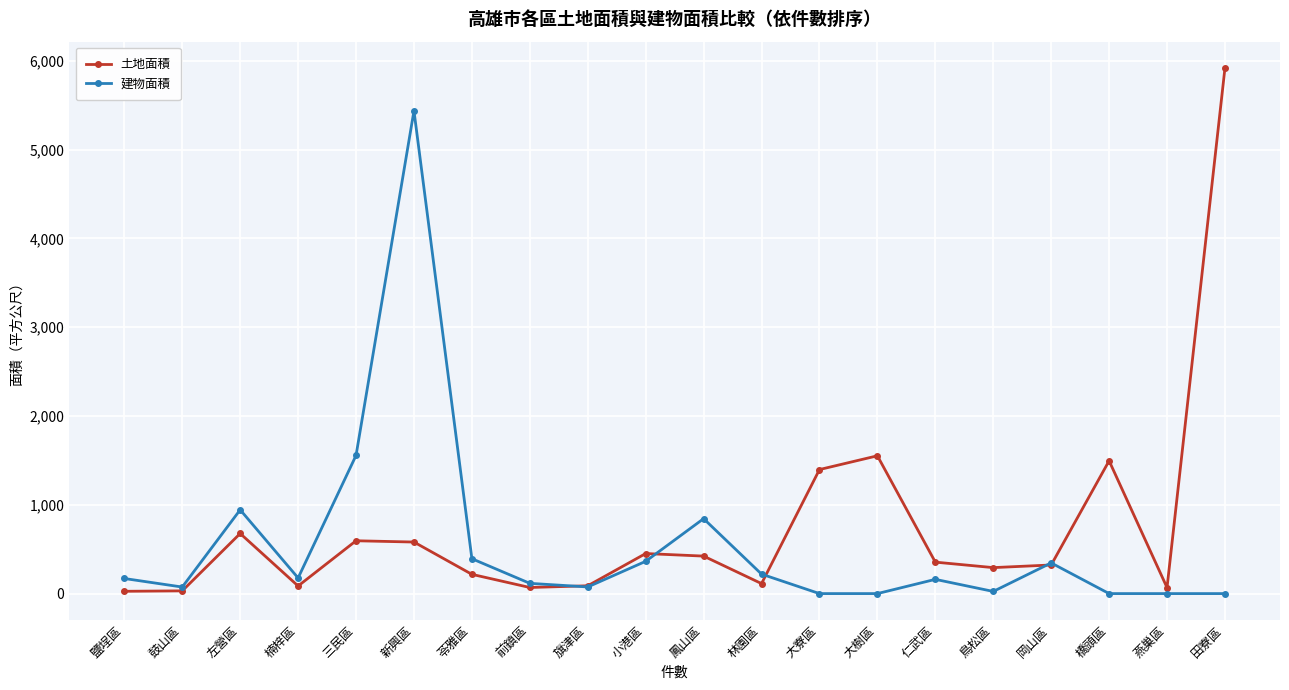

What is the greatest value displayed?

5918.5